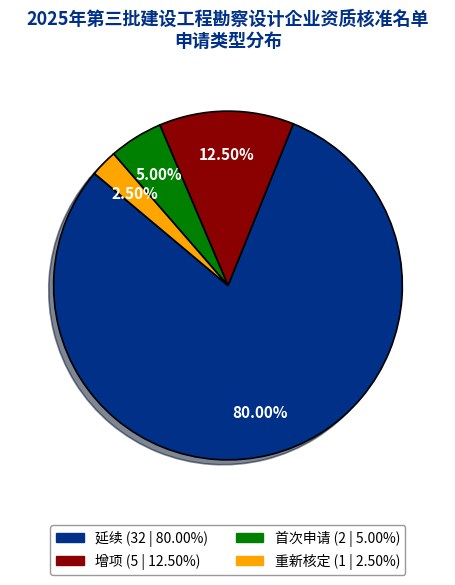

Is the sum of 重新核定 and 延续 greater than half?

Yes